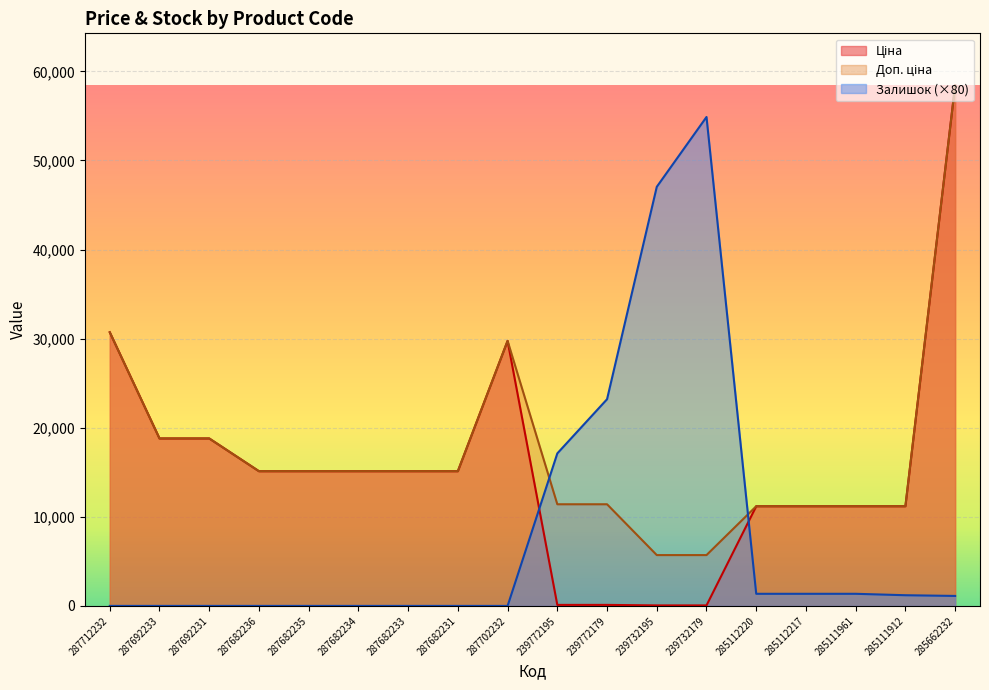

The value of Залишок at 287682233 is 0.0. True or false?

True